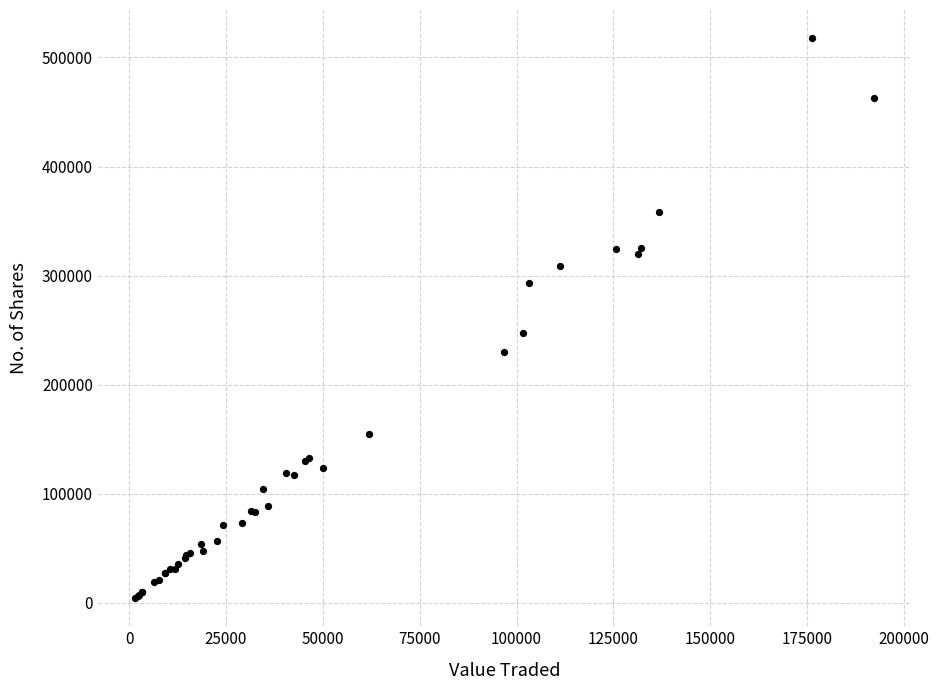

What Y value in the scatter plot is closest to 261032?

247848